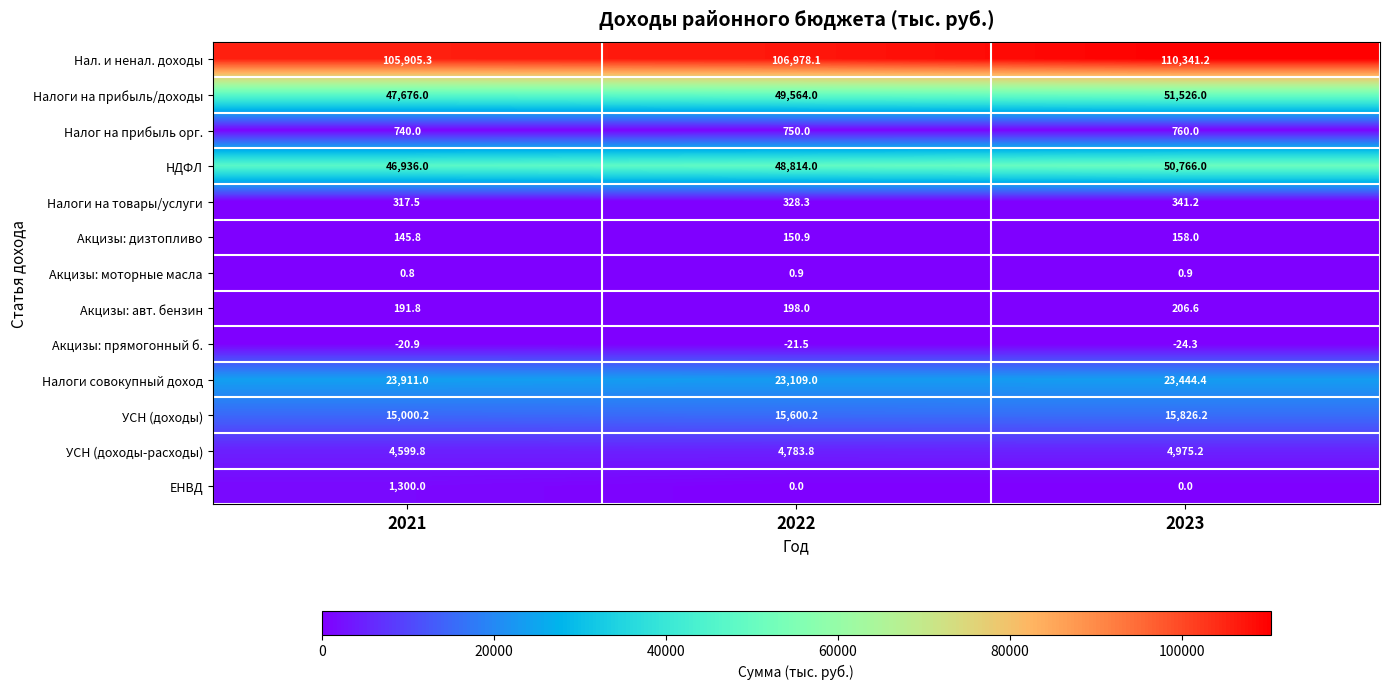

Rank the series by their maximum value, from lowest to highest.

Акцизы: прямогонный б., Акцизы: моторные масла, Акцизы: дизтопливо, Акцизы: авт. бензин, Налоги на товары/услуги, Налог на прибыль орг., ЕНВД, УСН (доходы-расходы), УСН (доходы), Налоги совокупный доход, НДФЛ, Налоги на прибыль/доходы, Нал. и ненал. доходы